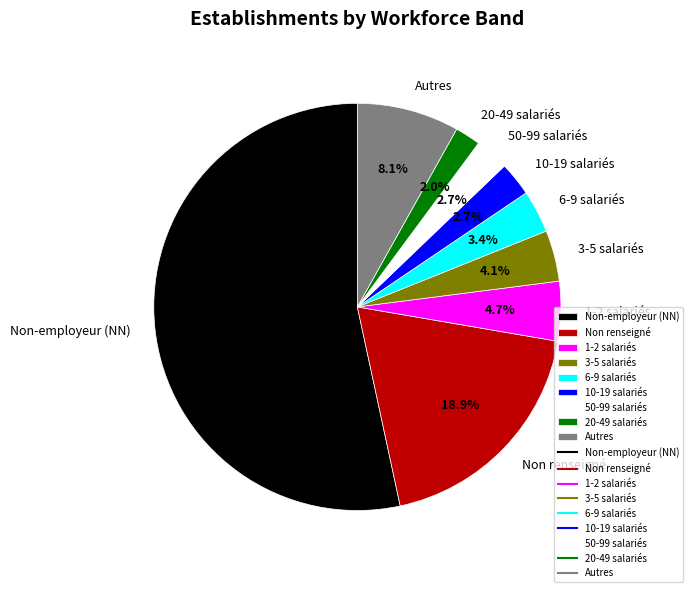

Which slice is the smallest?

20-49 salariés